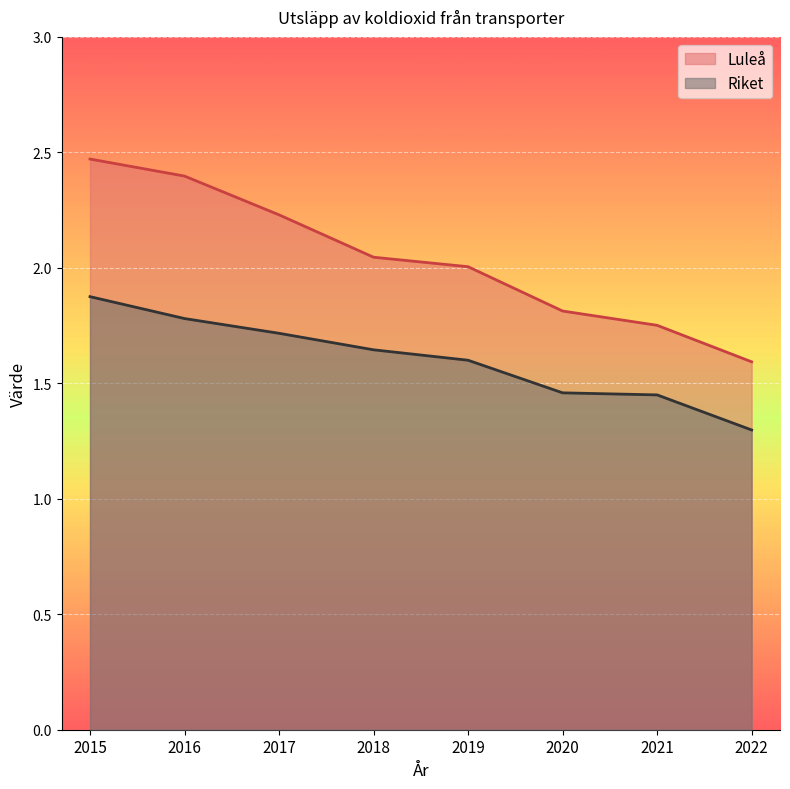

At which category is the sum across all series the highest?

2015